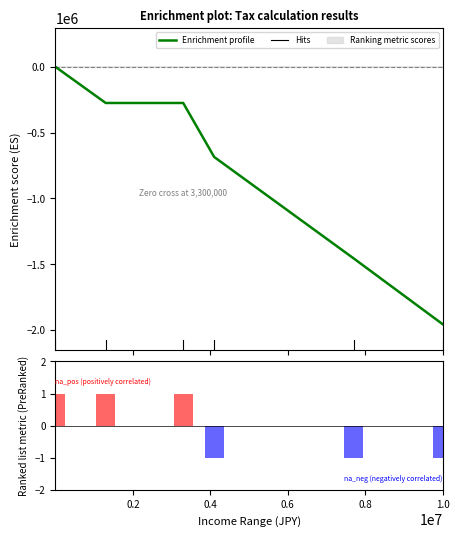

Count the number of categories in the chart.

6